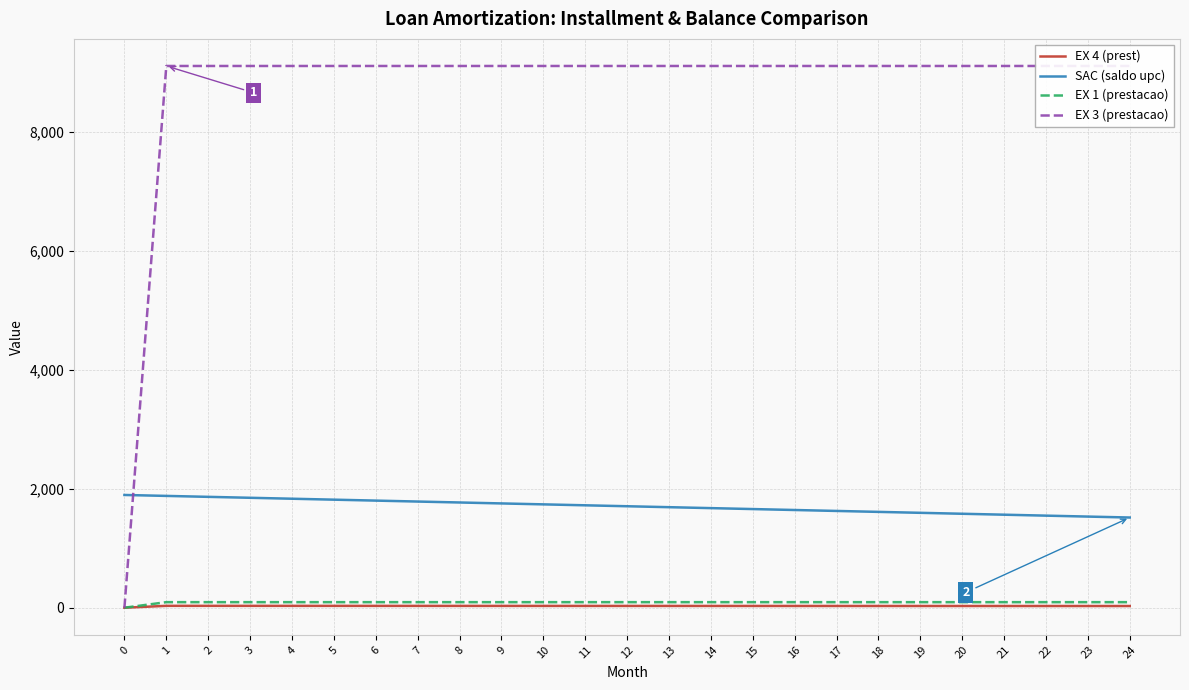

What is the value of the EX 3 (prestacao) point at the 6th from the left?

9109.4